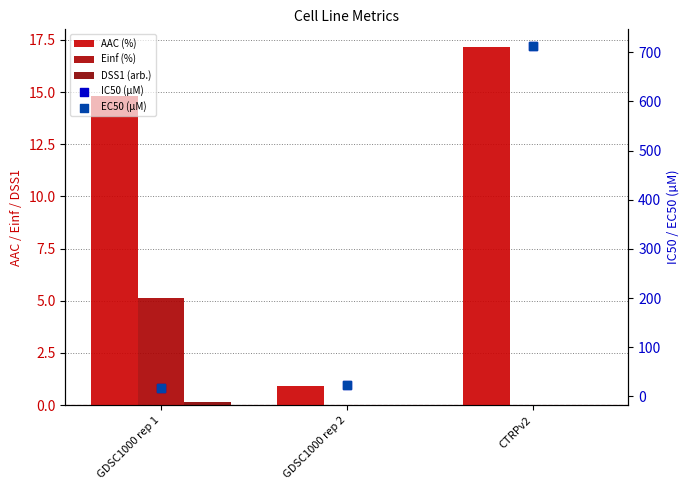

What is the total value across all series at GDSC1000 rep 1?

54.5